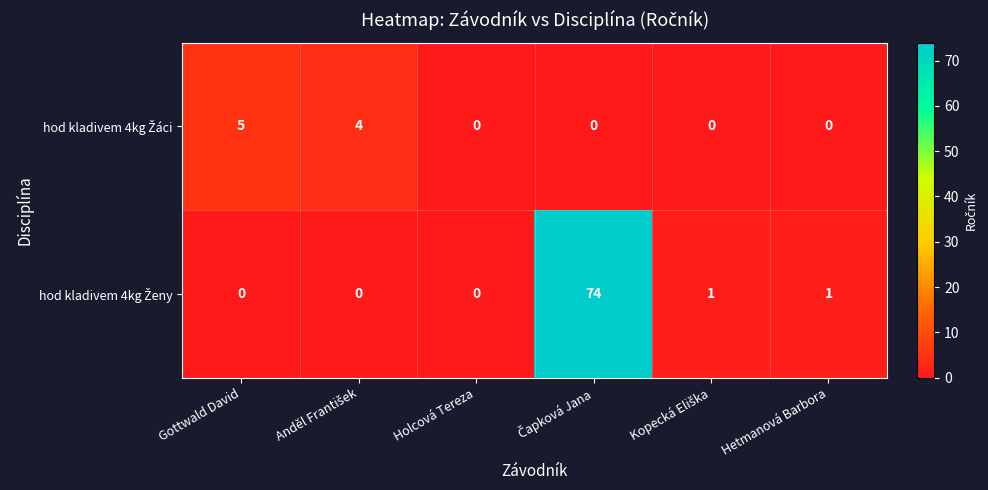

How many distinct data groups are displayed?

2